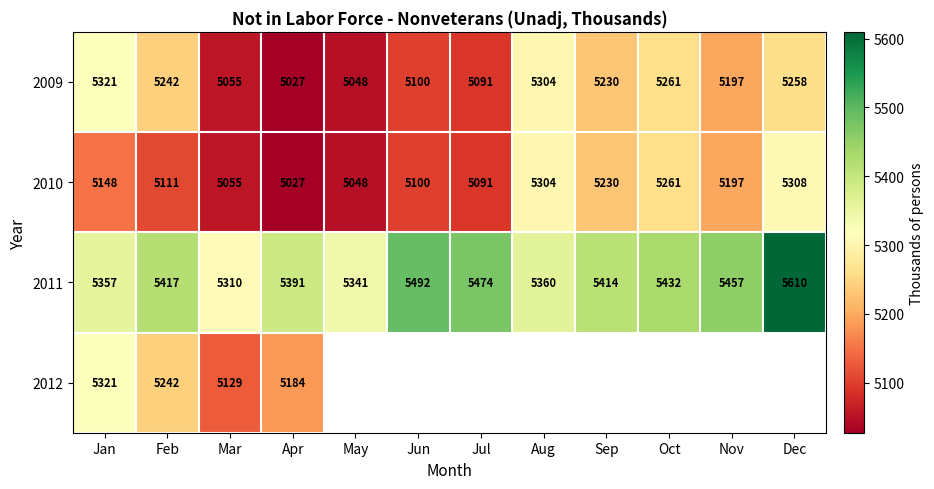

Is the value of 2011 at Jan greater than the value of 2010 at Sep?

Yes